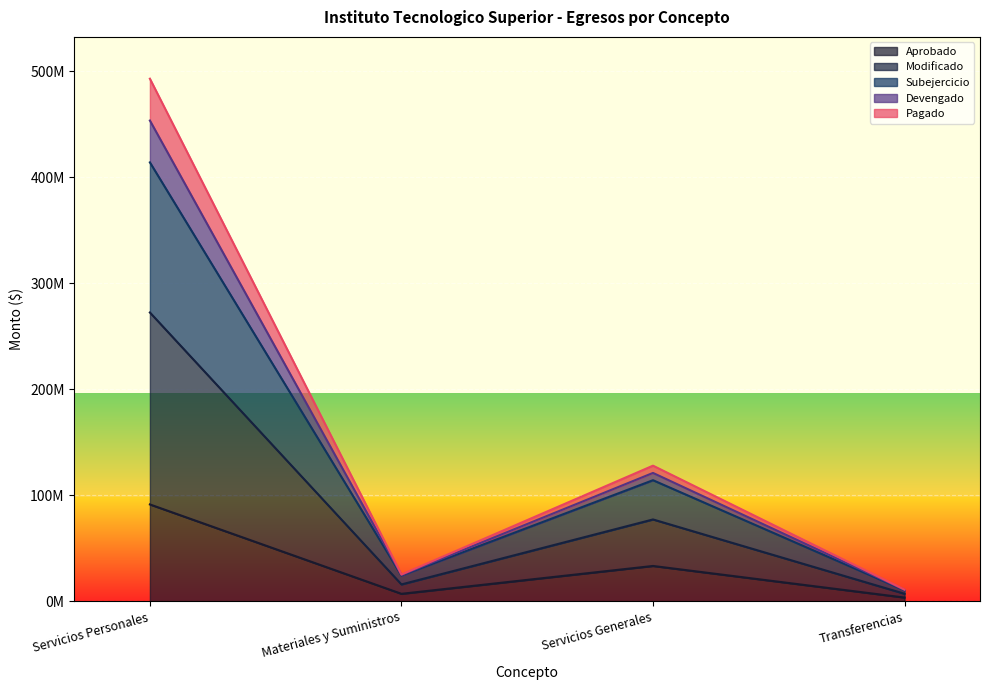

True or false: Aprobado and Subejercicio cross at least once.

False